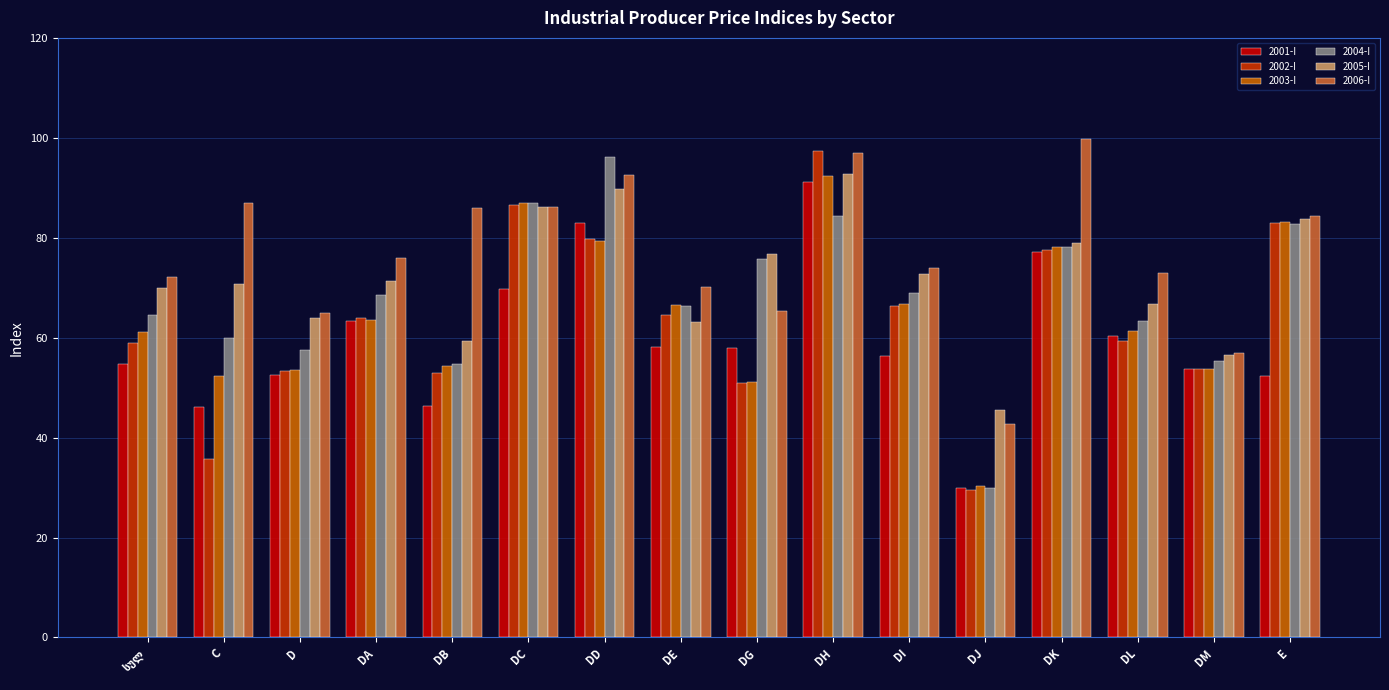

True or false: 2005-I has a value of 84.0 at D.

False